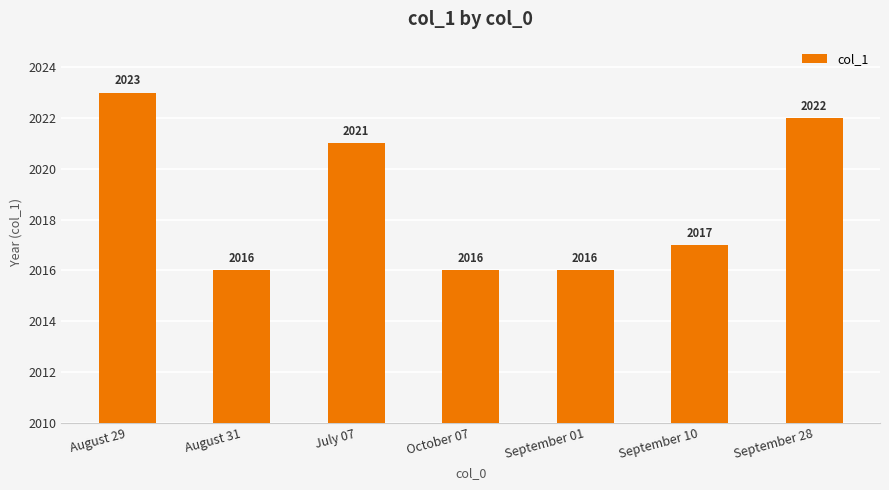

How many distinct data groups are displayed?

1